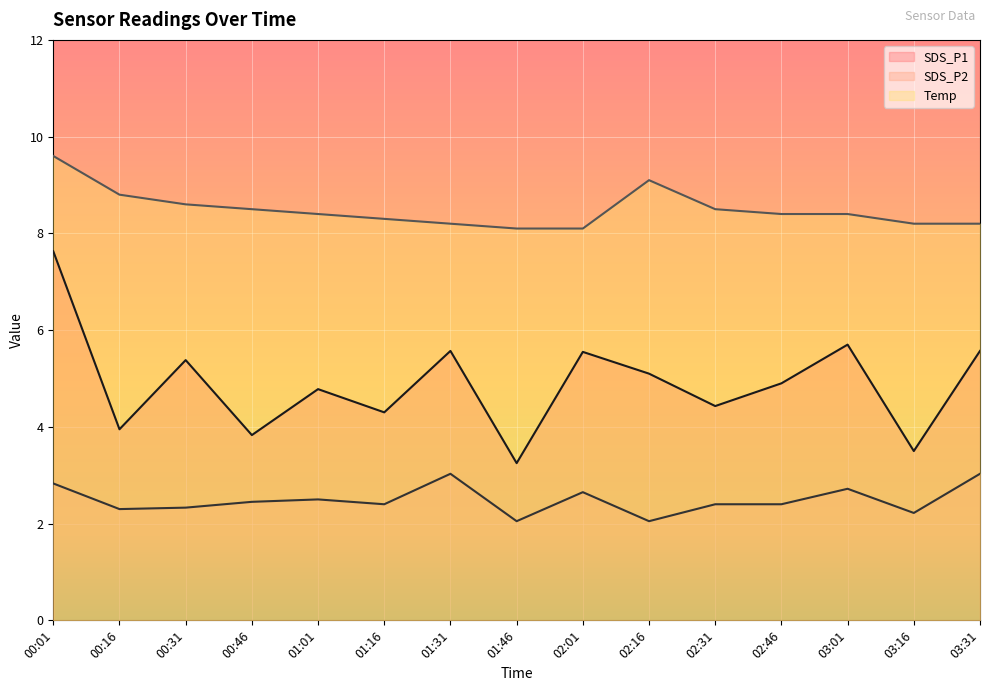

True or false: SDS_P2 and Temp cross at least once.

False